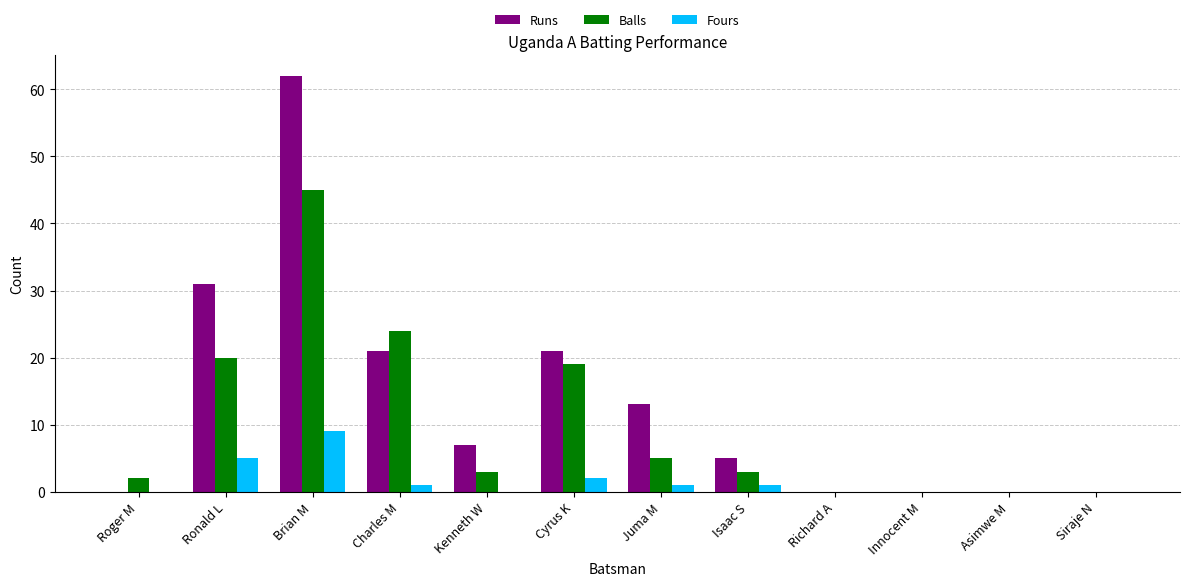

Which series changed the most between Charles M and Richard A?

Balls